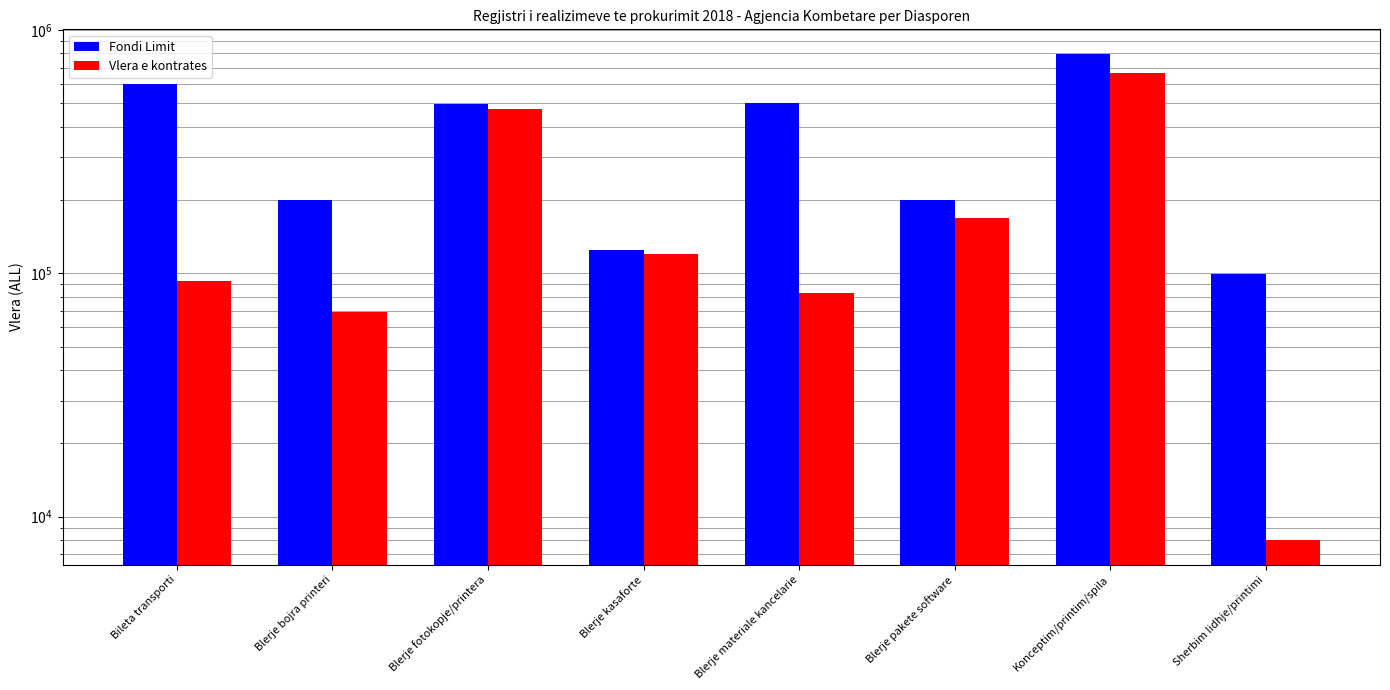

What is the minimum value for Vlera e kontrates?

8000